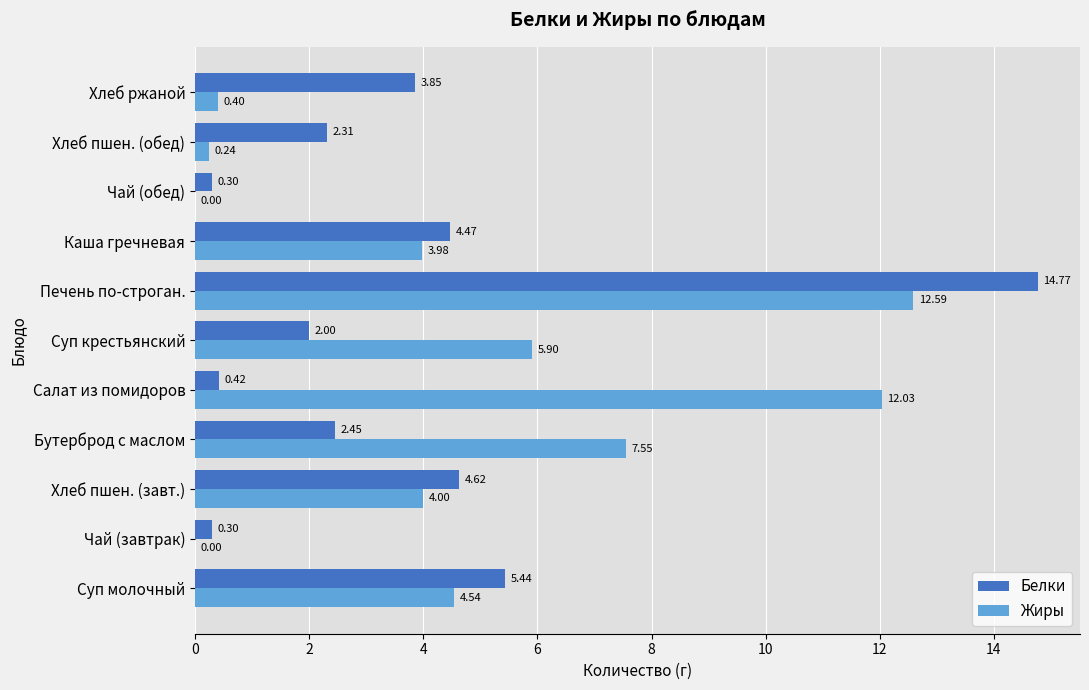

What is the greatest value displayed?

14.8